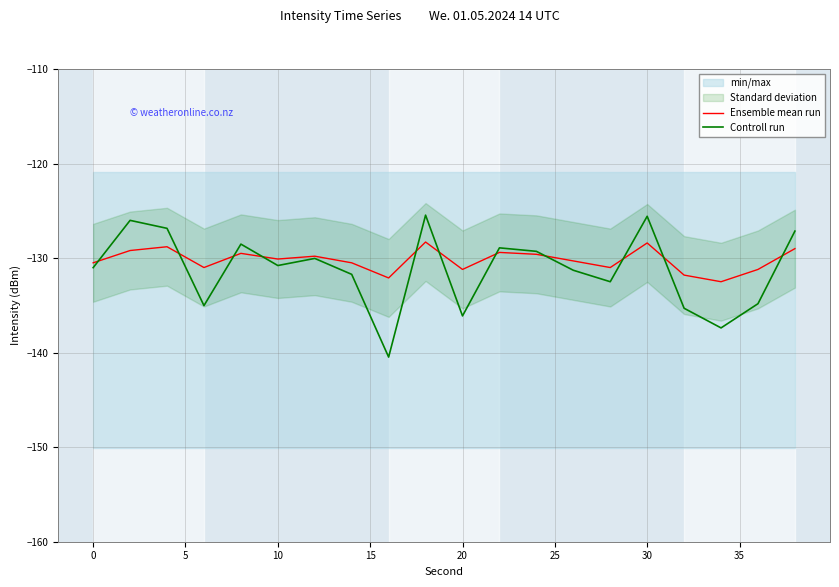

Which has a higher value, 10 or 14?

10